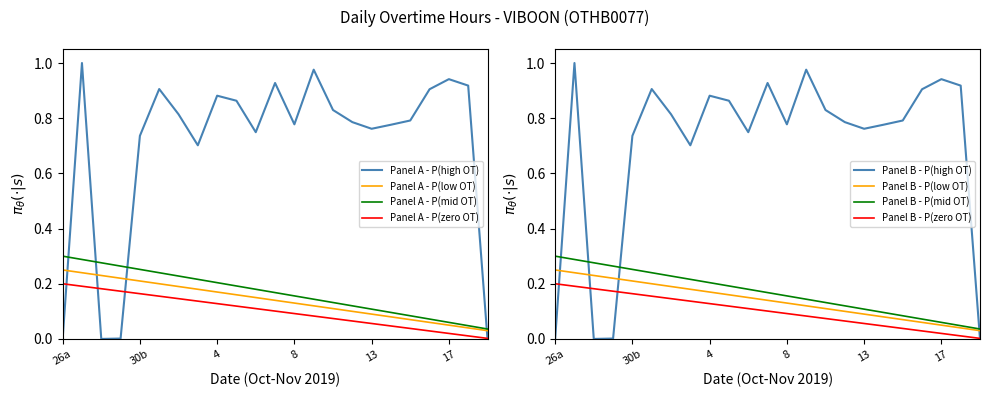

What is the label of the 22nd point from the right?

26